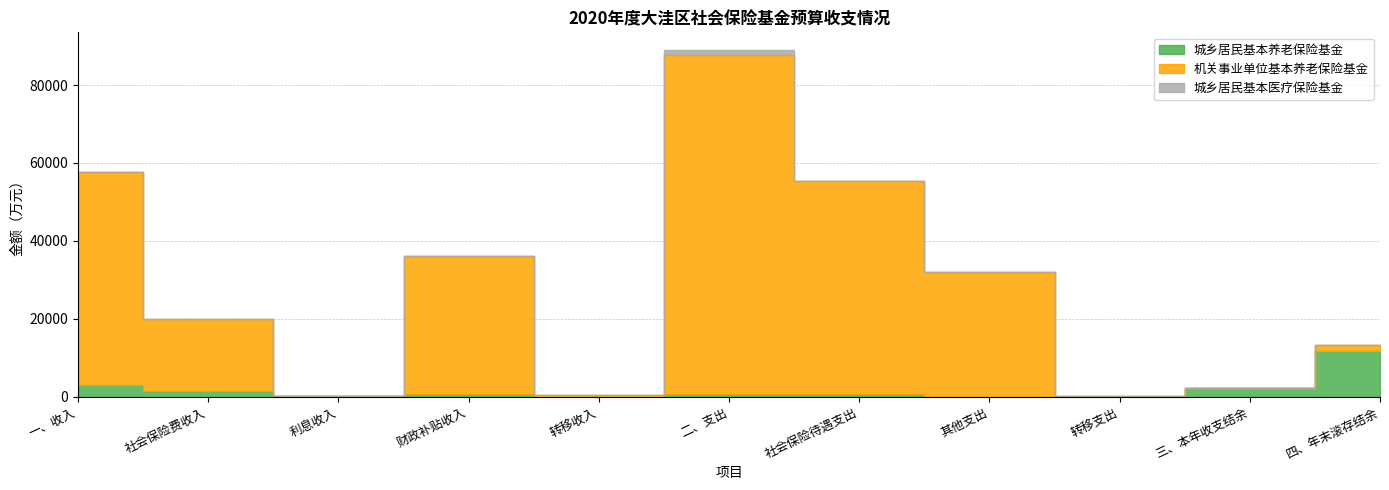

Does the chart have visible grid lines?

Yes